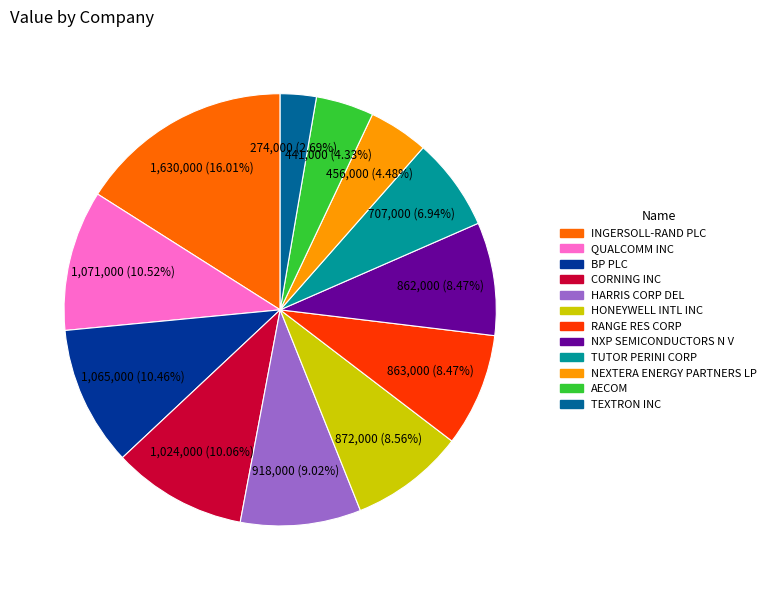

What percentage is NOT represented by NXP SEMICONDUCTORS N V?

91.5%